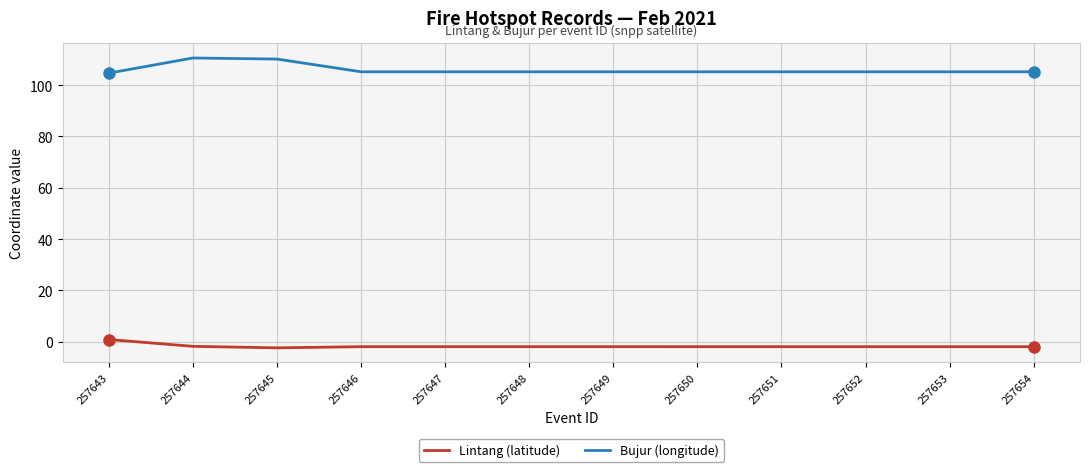

Which series has the largest total across all categories?

Bujur (longitude)